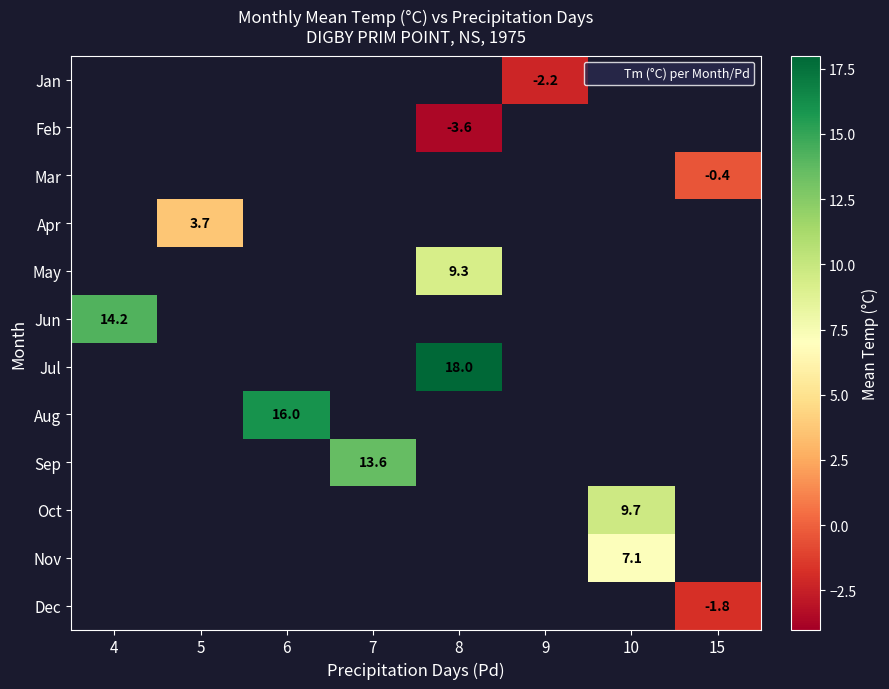

Which has a higher value, 7 or 4?

4